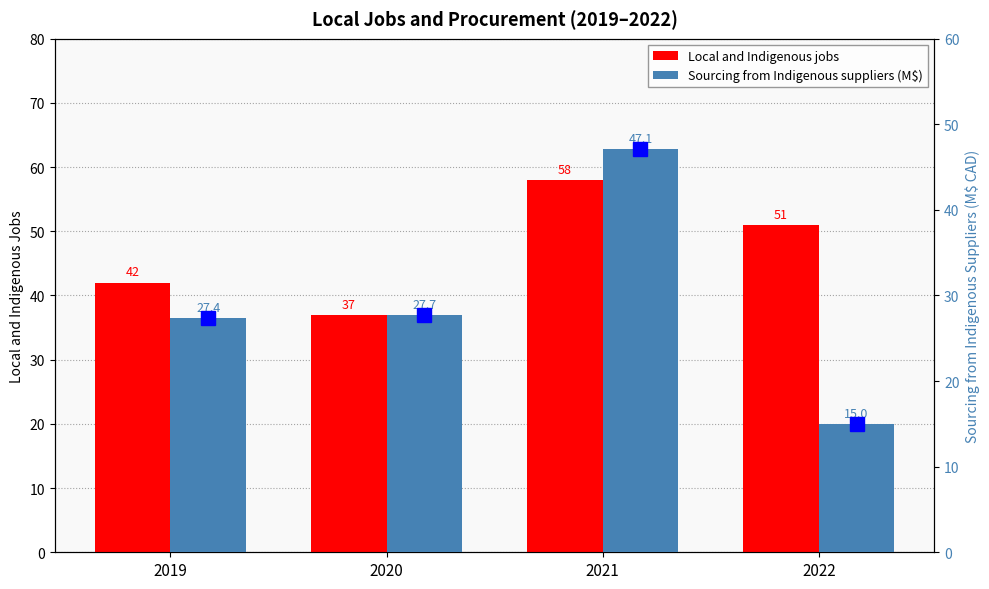

Is the value of Sourcing from Indigenous suppliers (M$) at 2019 greater than the value of Local and Indigenous jobs at 2020?

No